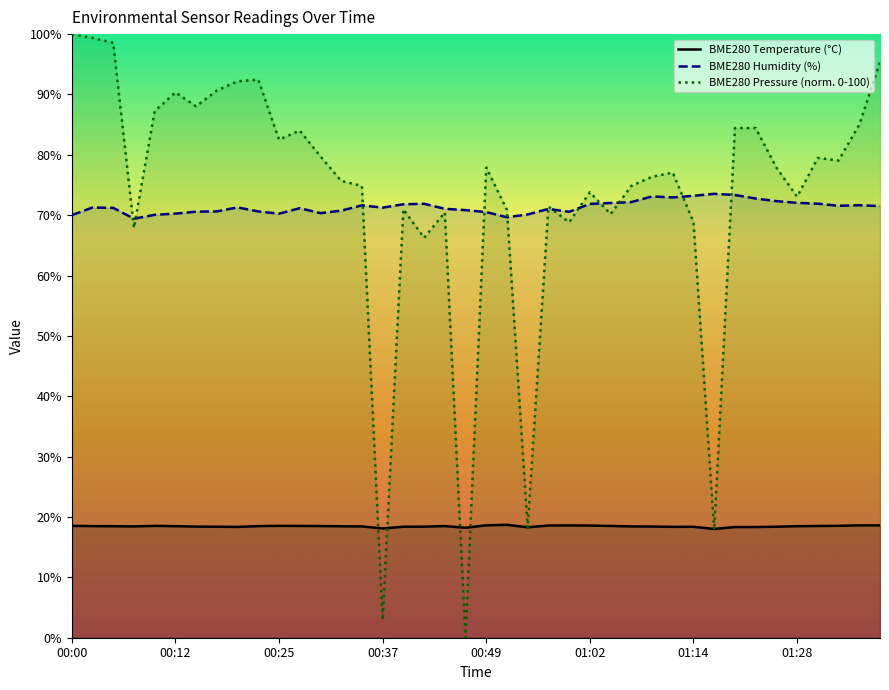

What is the label of the 37th point from the right?

00:07